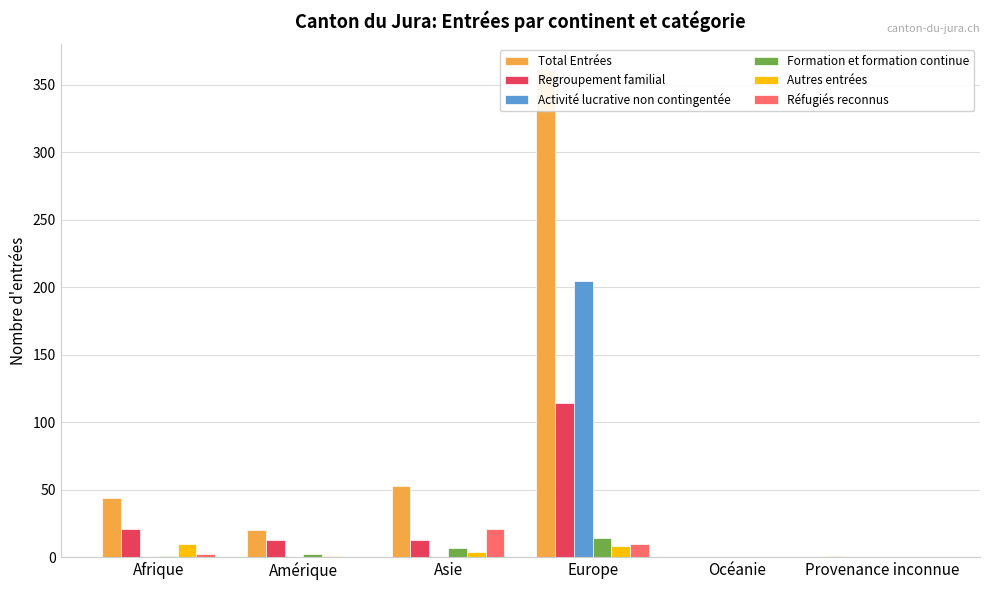

List the series in order of their peak value, lowest first.

Autres entrées, Formation et formation continue, Réfugiés reconnus, Regroupement familial, Activité lucrative non contingentée, Total Entrées